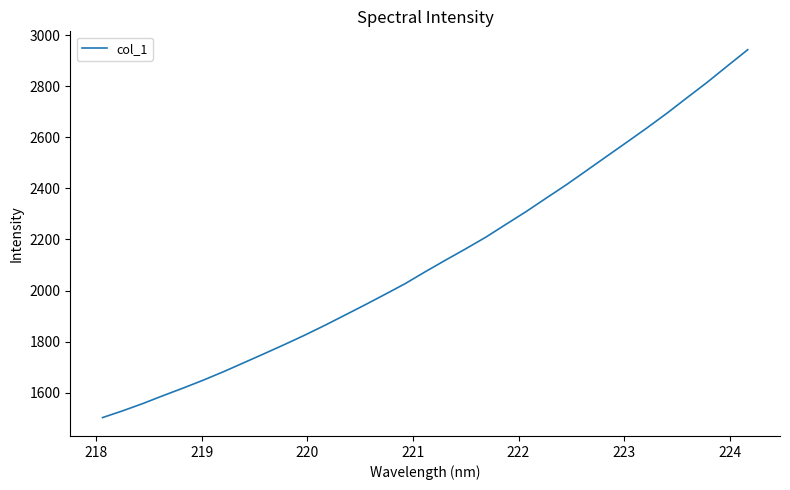

What is the difference between the maximum and minimum values?

1440.7